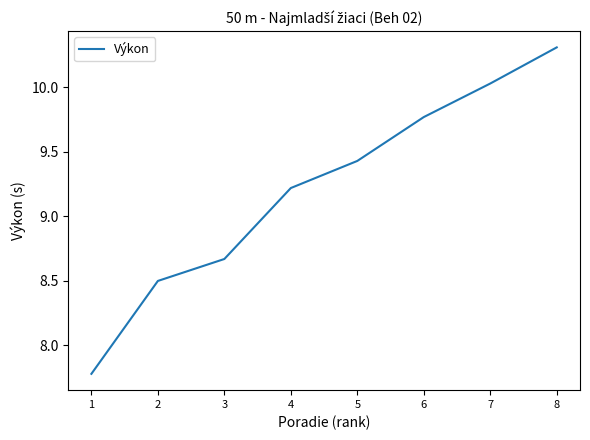

Rank the categories by value from lowest to highest.

1, 2, 3, 4, 5, 6, 7, 8